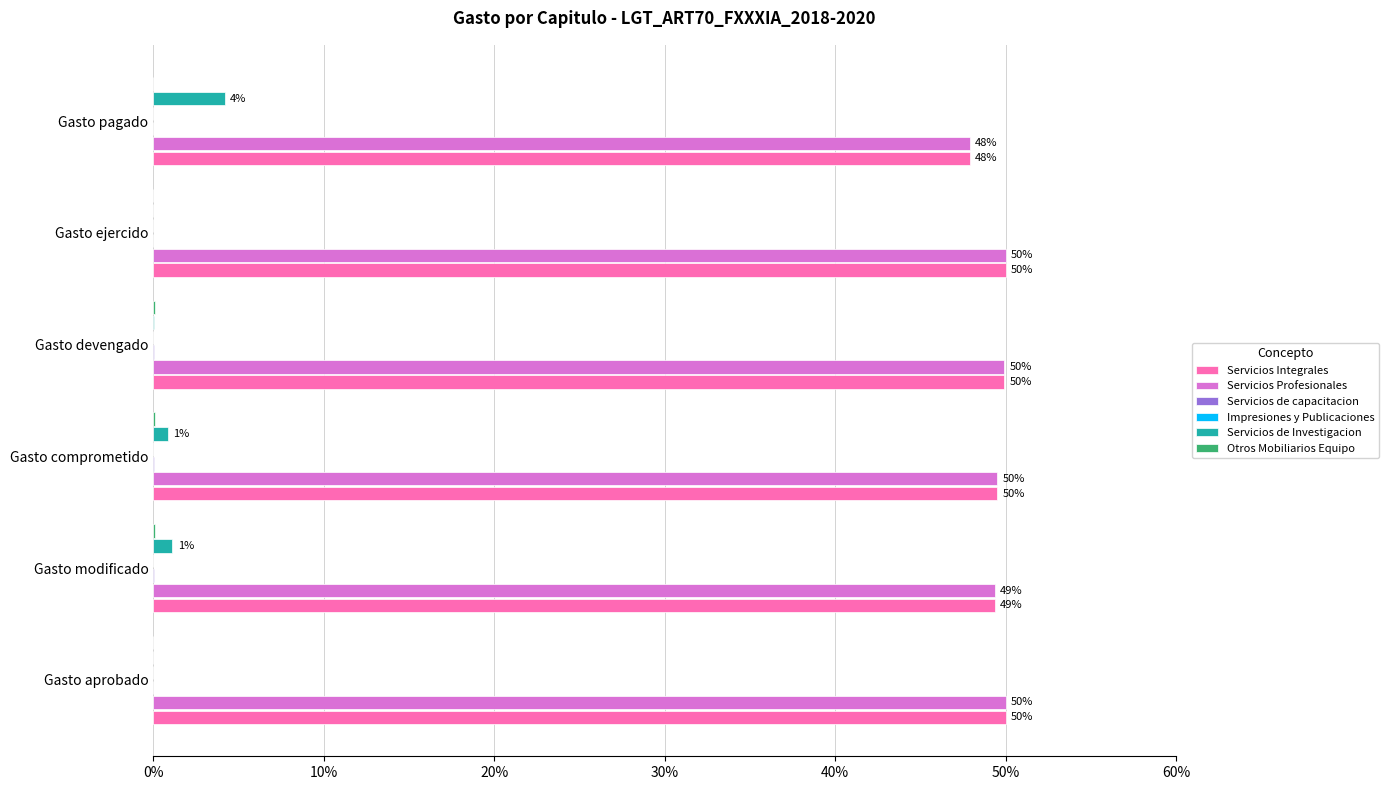

At which label is Servicios de Investigacion closest to 2?

Gasto modificado